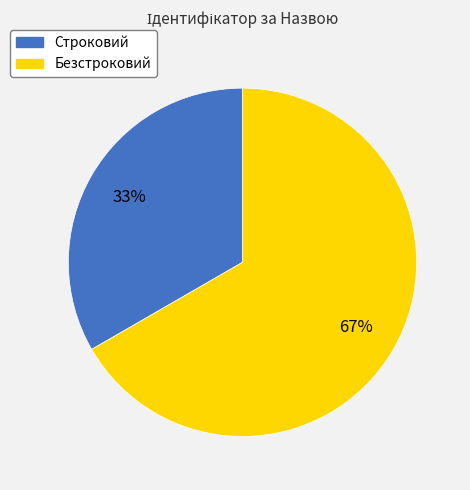

How many slices are in this pie chart?

2